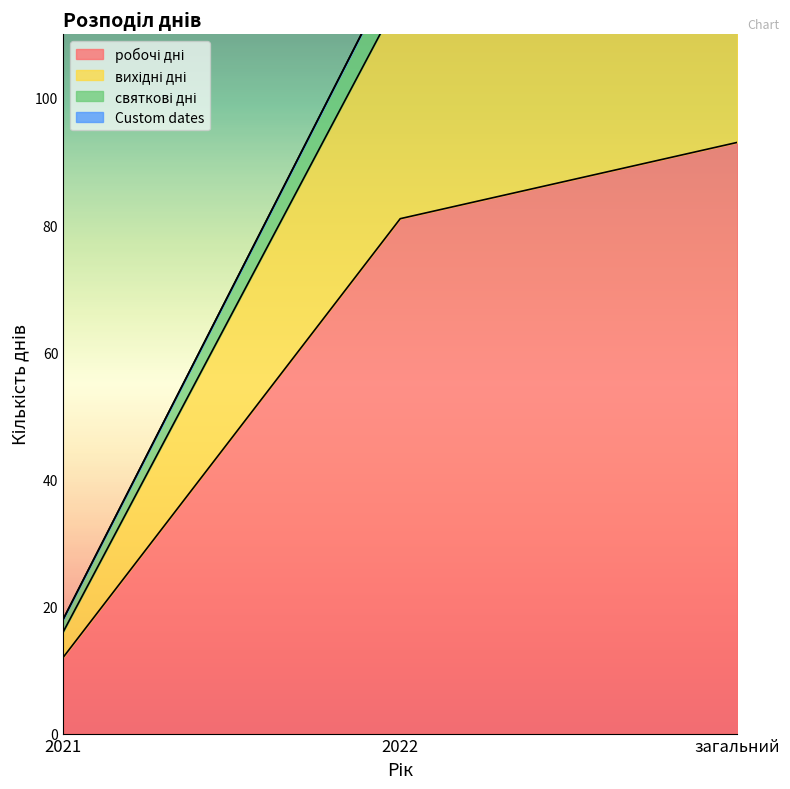

Where does the робочі дні series first go above 81?

загальний